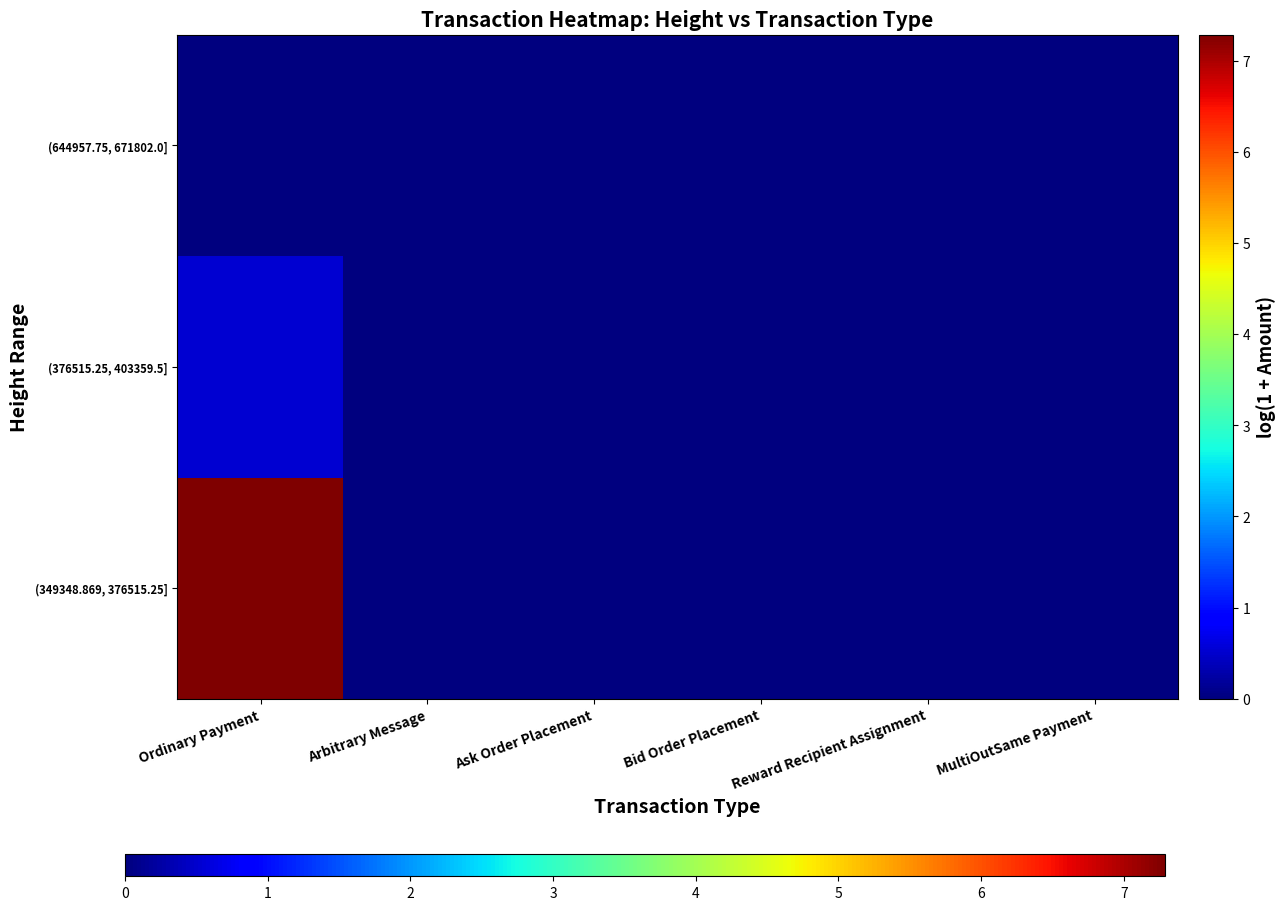

At how many categories does at least one series exceed 1?

1